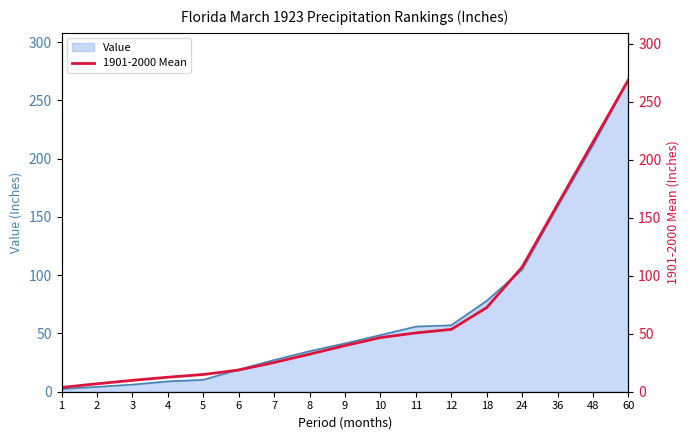

At which label does Value reach its peak?

60